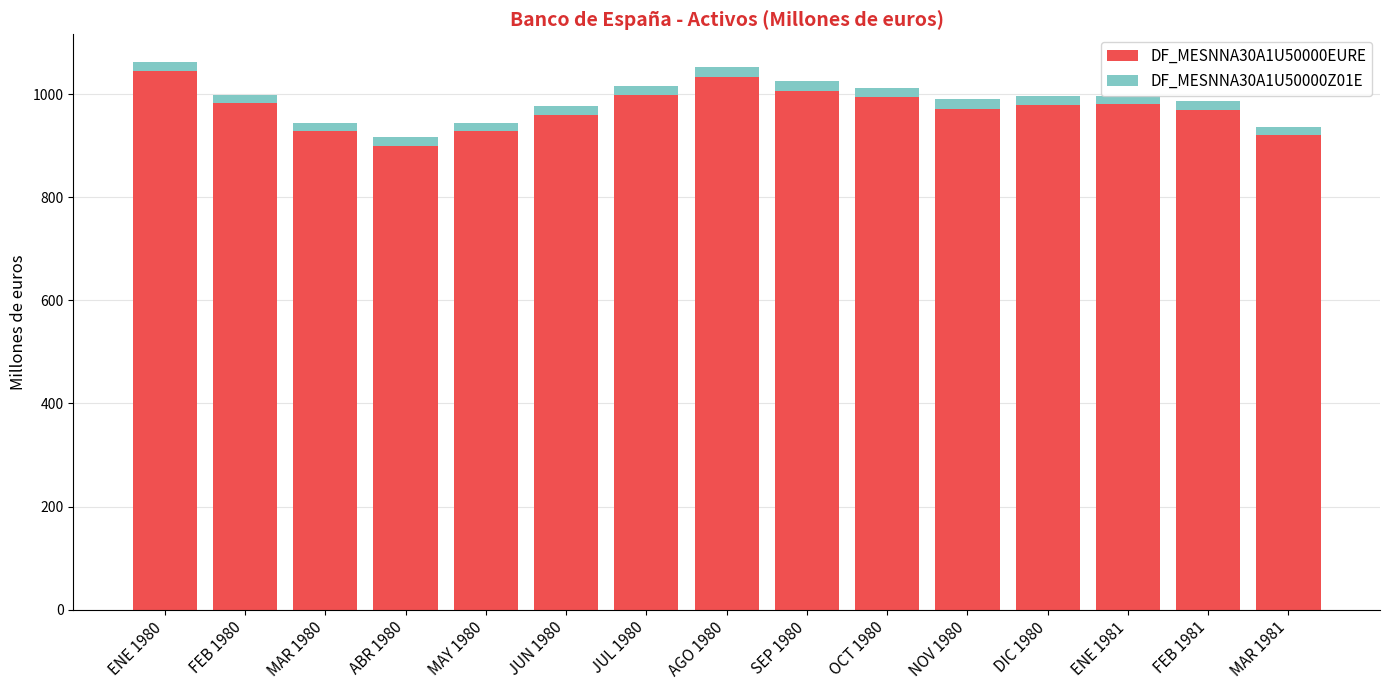

True or false: DF_MESNNA30A1U50000EURE has a value of 578 at OCT 1980.

False